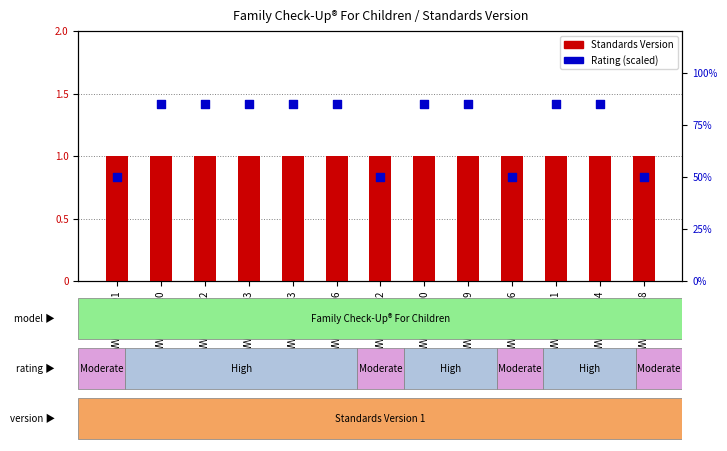

What is the total value across all series at WWHV014291?

1.9